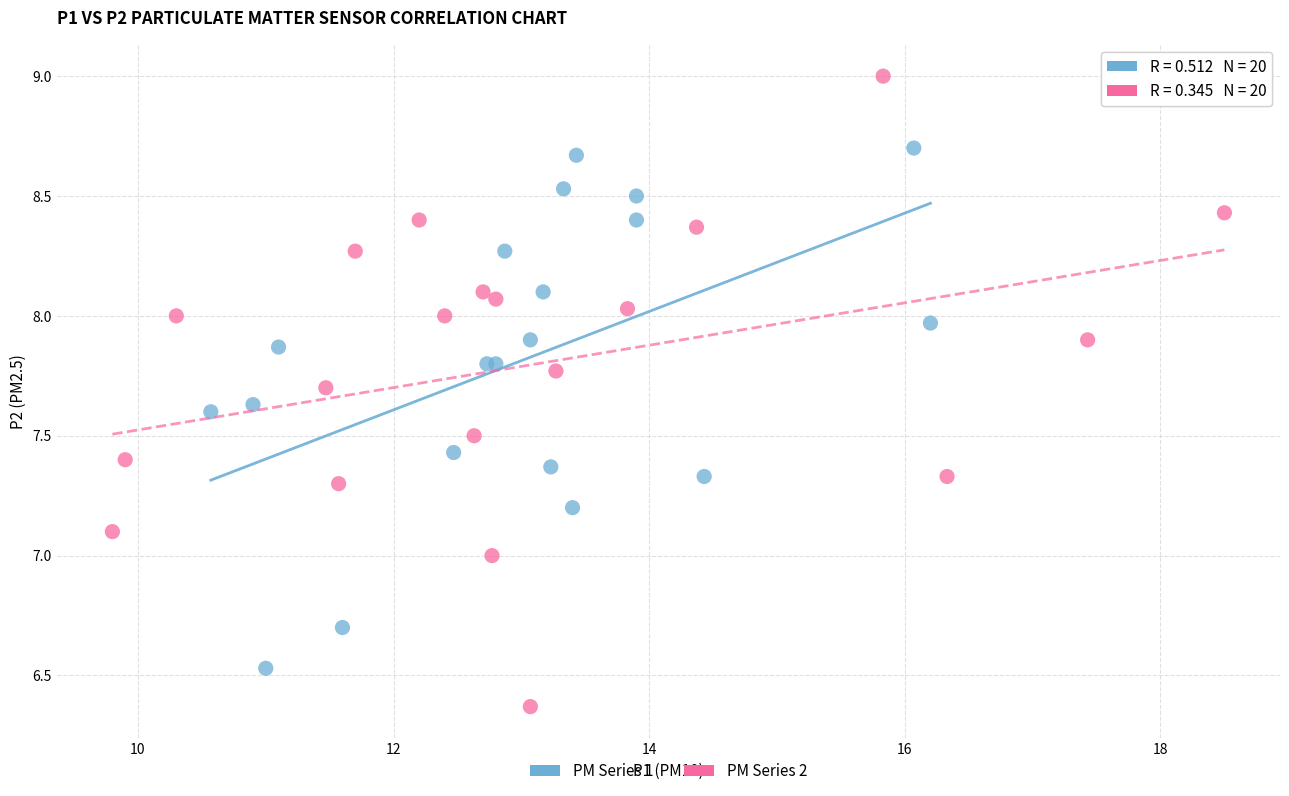

Which series reaches the minimum Y coordinate?

PM Series 2